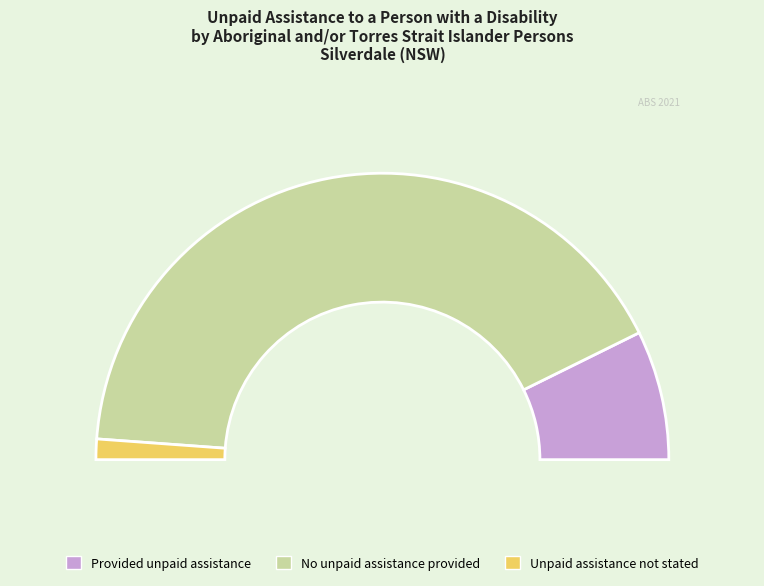

Between Provided unpaid assistance and No unpaid assistance provided, which is larger?

No unpaid assistance provided